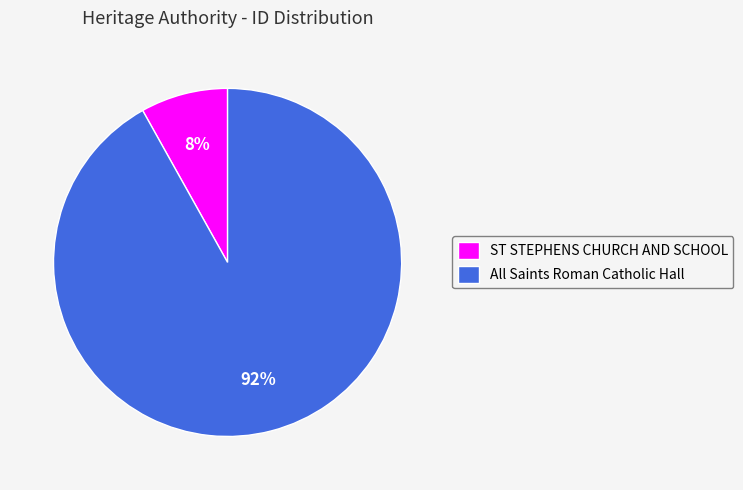

Which slice is the largest?

All Saints Roman Catholic Hall